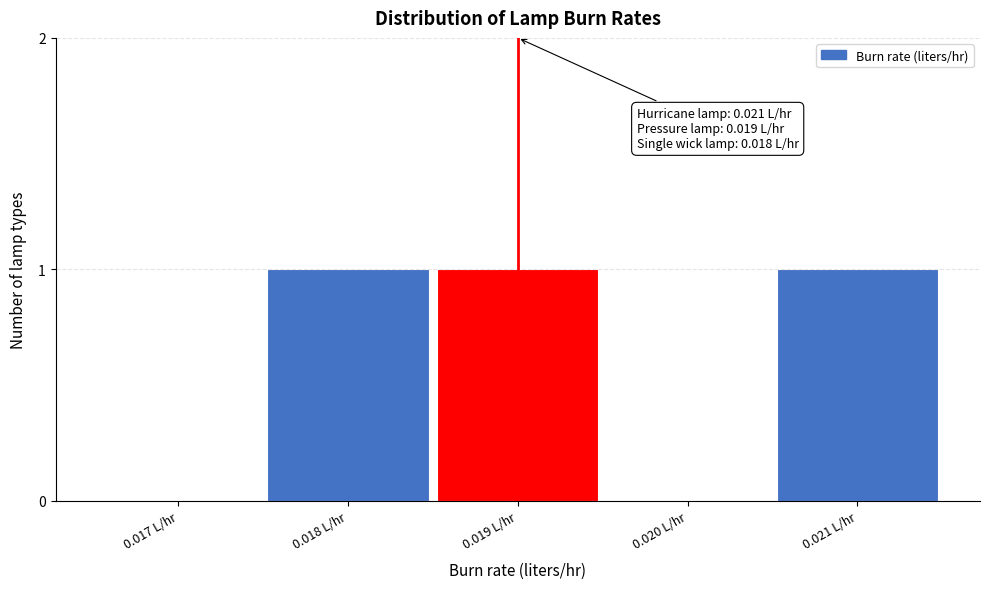

Reading left to right, list all the values displayed in this chart.

0.017 L/hr=0	0.018 L/hr=1	0.019 L/hr=1	0.020 L/hr=0	0.021 L/hr=1